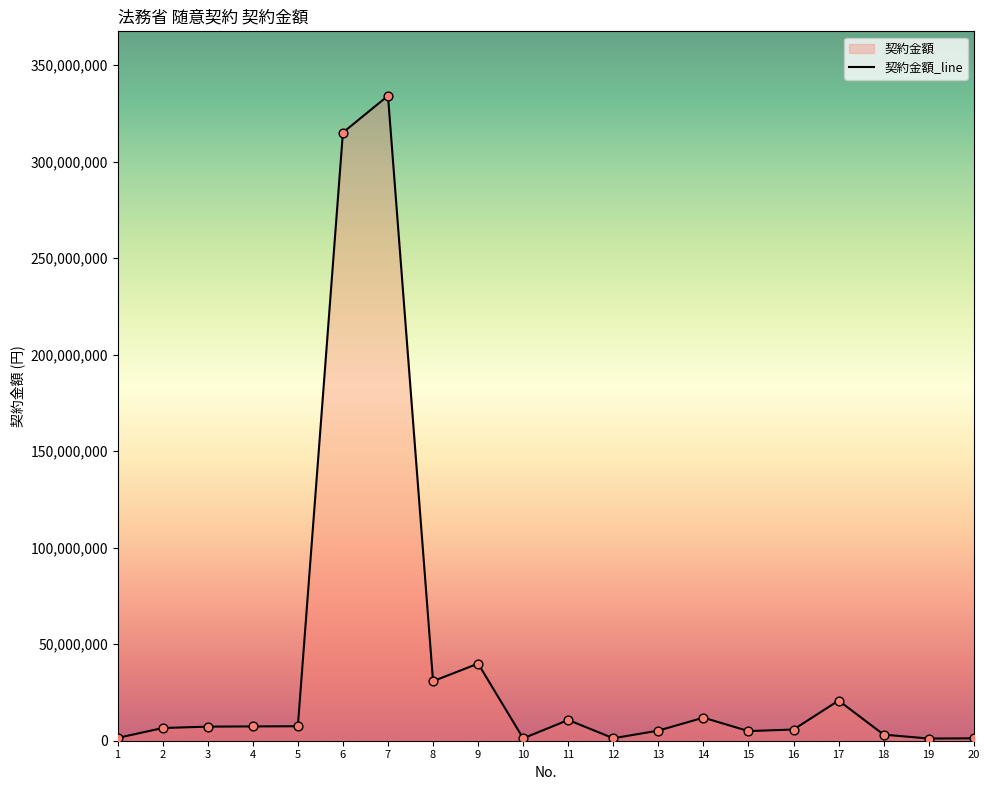

What is the ratio of the value at 13 to the value at 14?

0.4